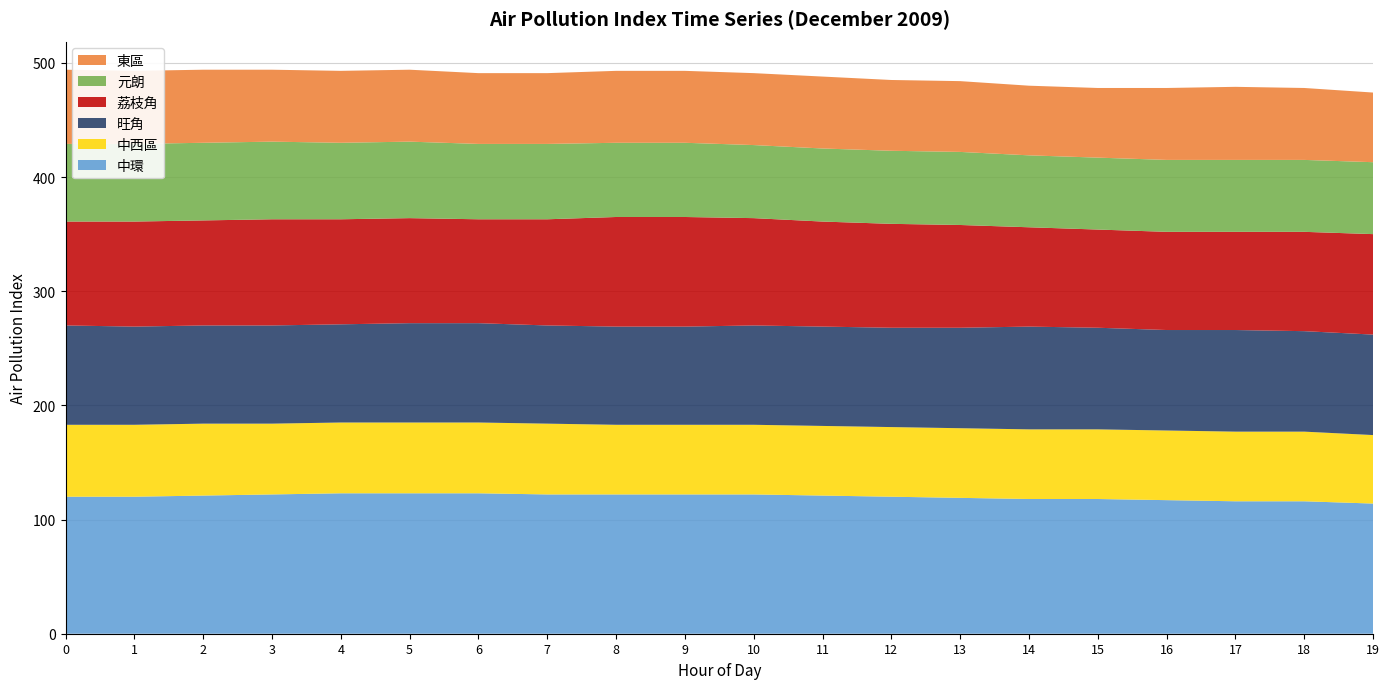

Reading left to right, what are all the values shown in this chart?

中環: 120	120	121	122	123	123	123	122	122	122	122	121	120	119	118	118	117	116	116	114
中西區: 63	63	63	62	62	62	62	62	61	61	61	61	61	61	61	61	61	61	61	60
旺角: 87	86	86	86	86	87	87	86	86	86	87	87	87	88	90	89	88	89	88	88
荔枝角: 91	92	92	93	92	92	91	93	96	96	94	92	91	90	87	86	86	86	87	88
元朗: 68	68	68	68	67	67	66	66	65	65	64	64	64	64	63	63	63	63	63	63
東區: 65	64	64	63	63	63	62	62	63	63	63	63	62	62	61	61	63	64	63	61